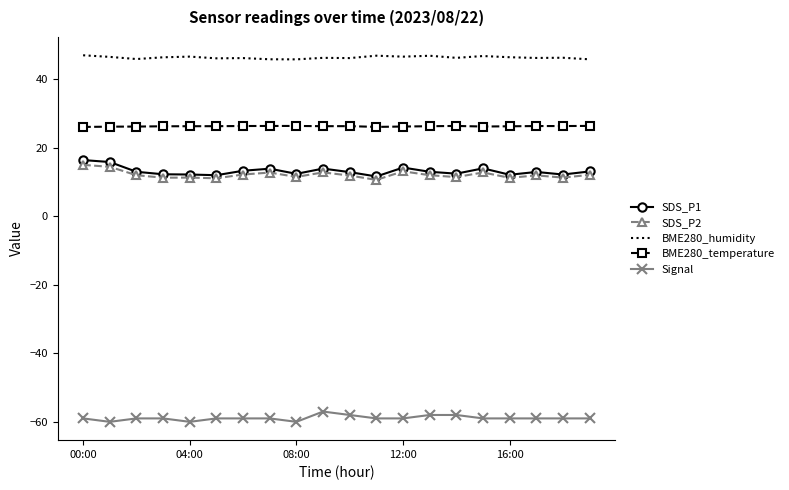

What is the sum of all Signal values?

-1178.0